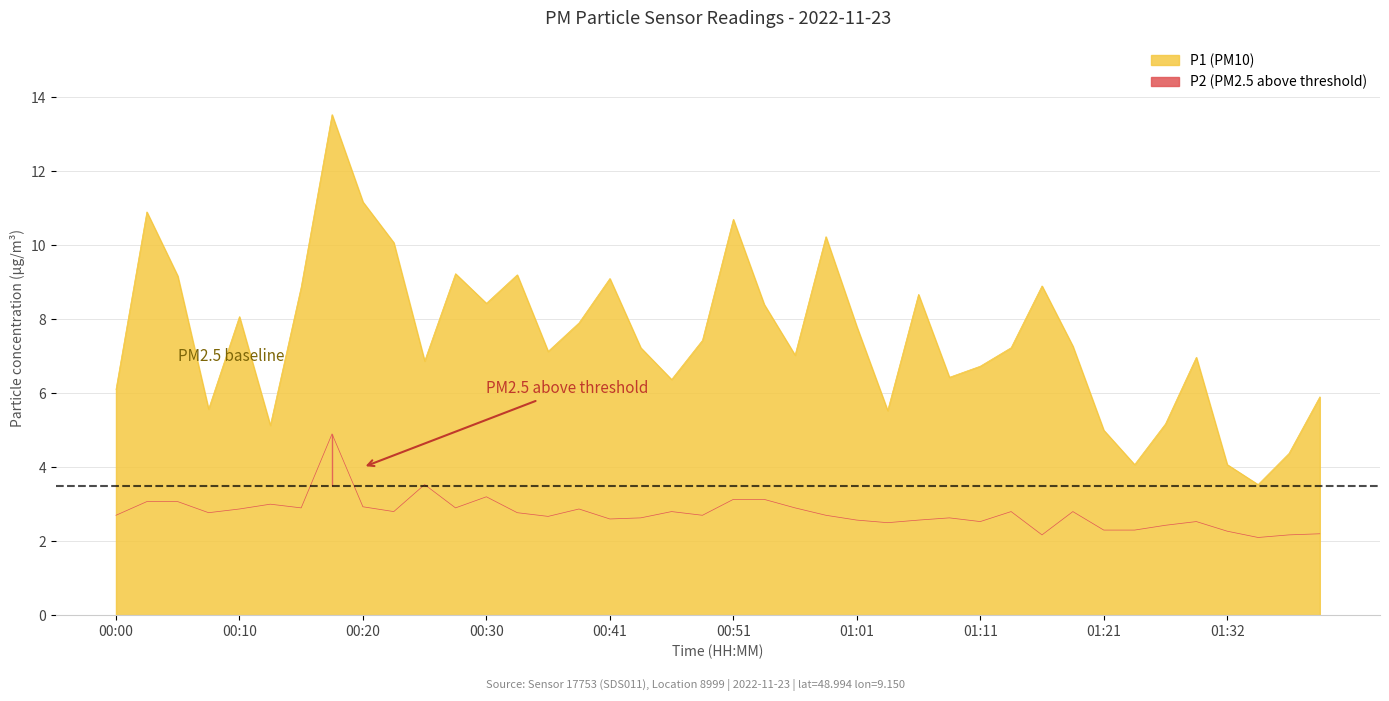

What is the spread (max minus min) of values at 01:01?

5.2